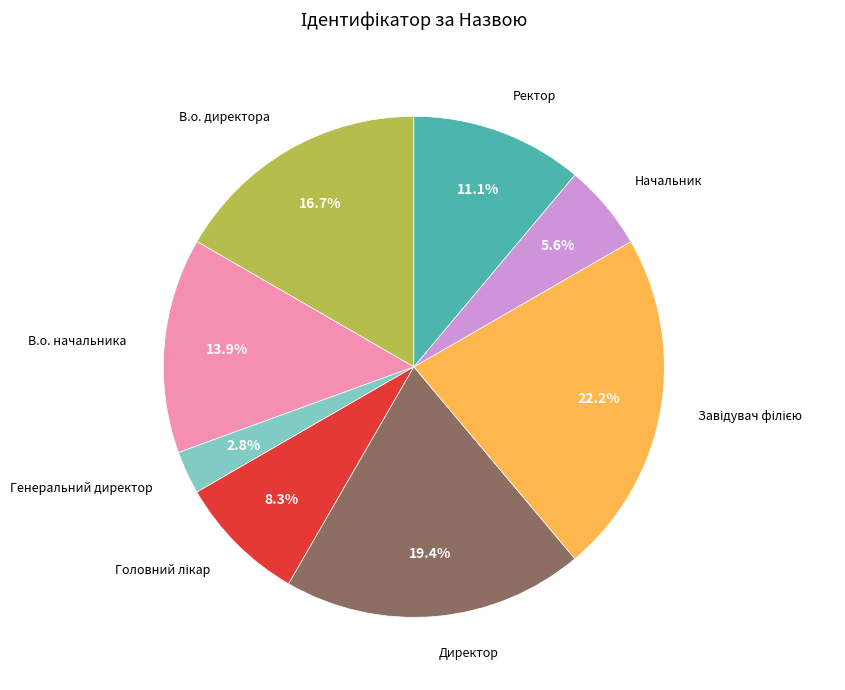

What is the smallest slice in the pie chart?

Генеральний директор